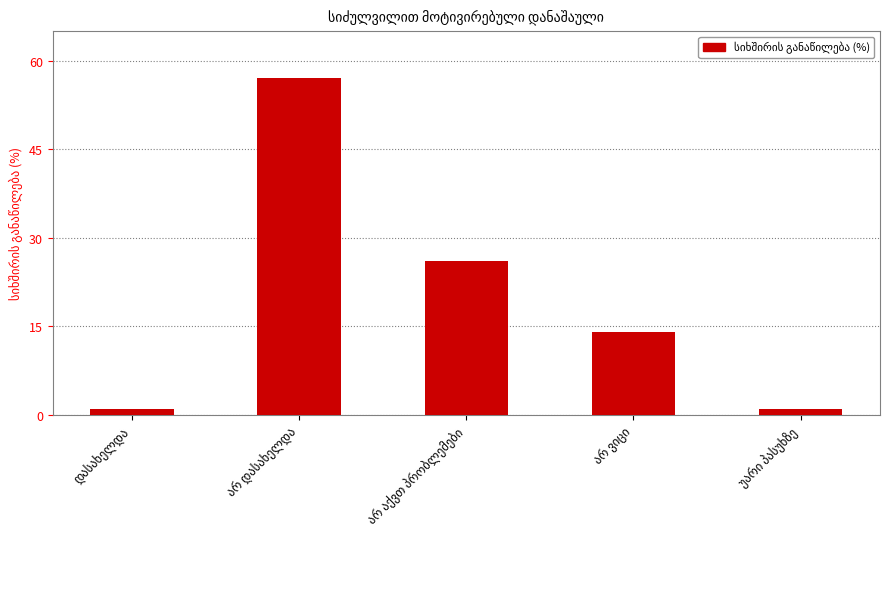

What is the value of the 4th bar from the left?

14